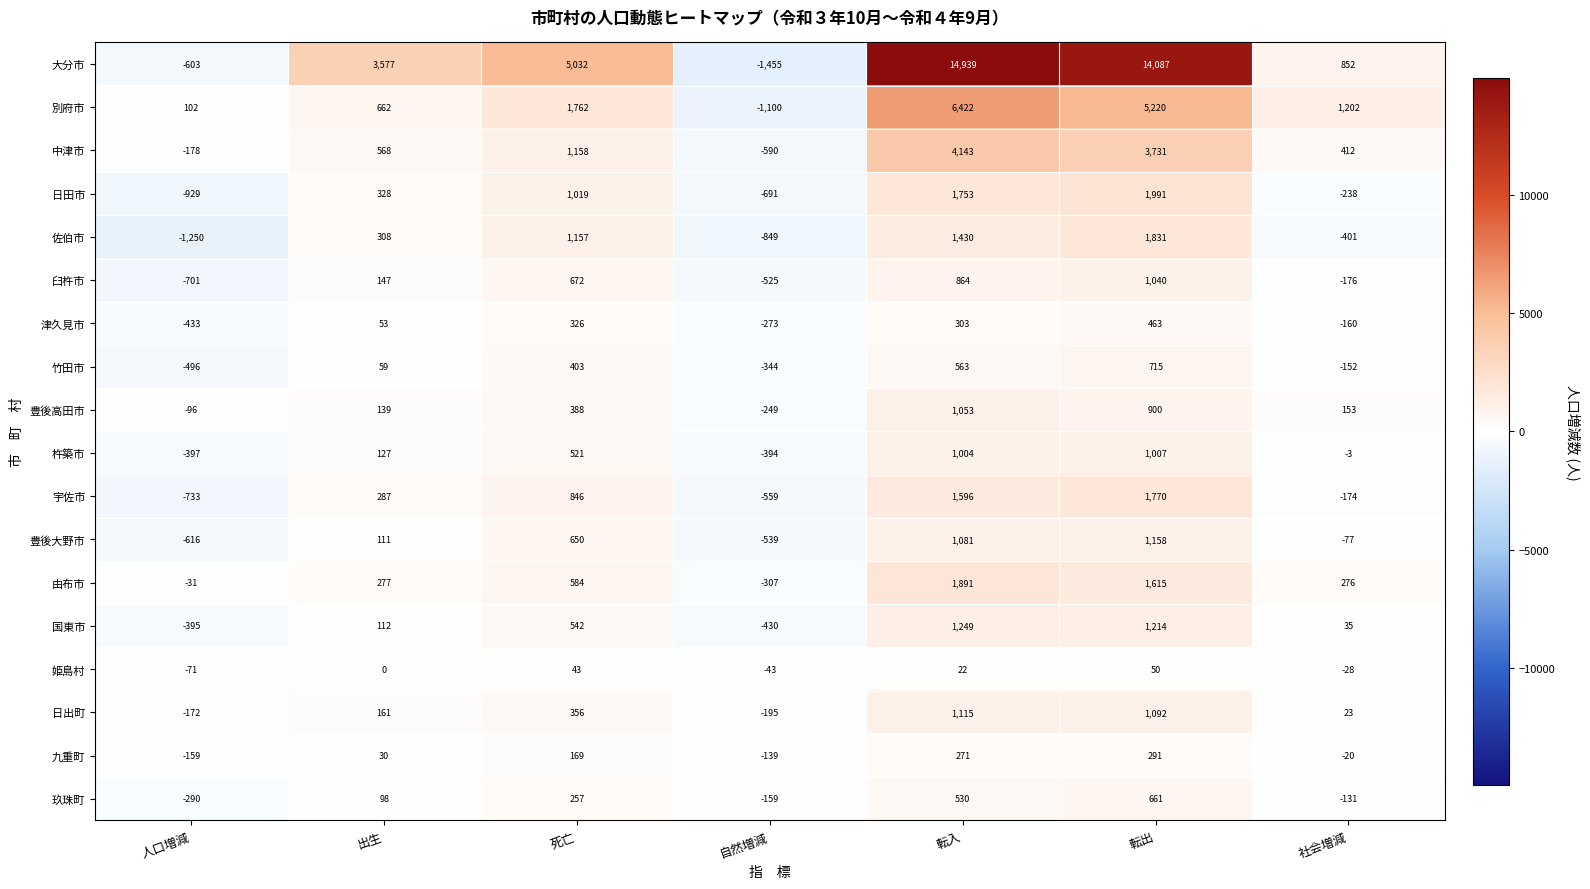

Rank the categories by 大分市 value from highest to lowest.

転入, 転出, 死亡, 出生, 社会増減, 人口増減, 自然増減